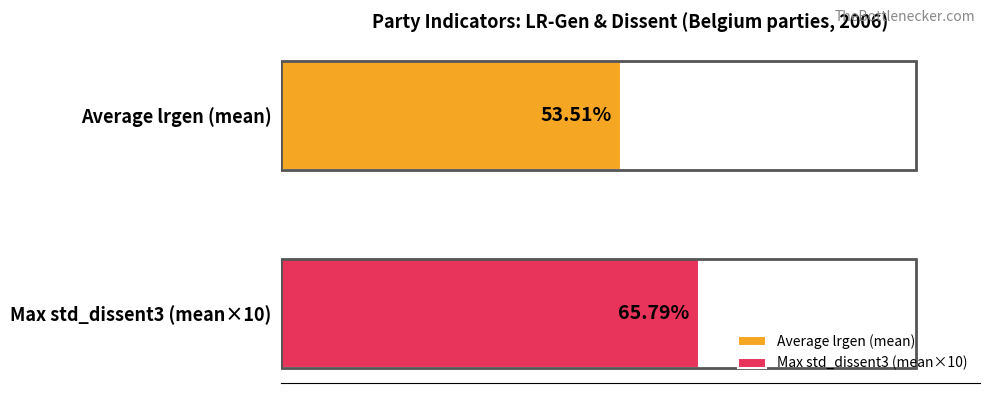

Which series has the largest range (max minus min)?

Average lrgen (mean)